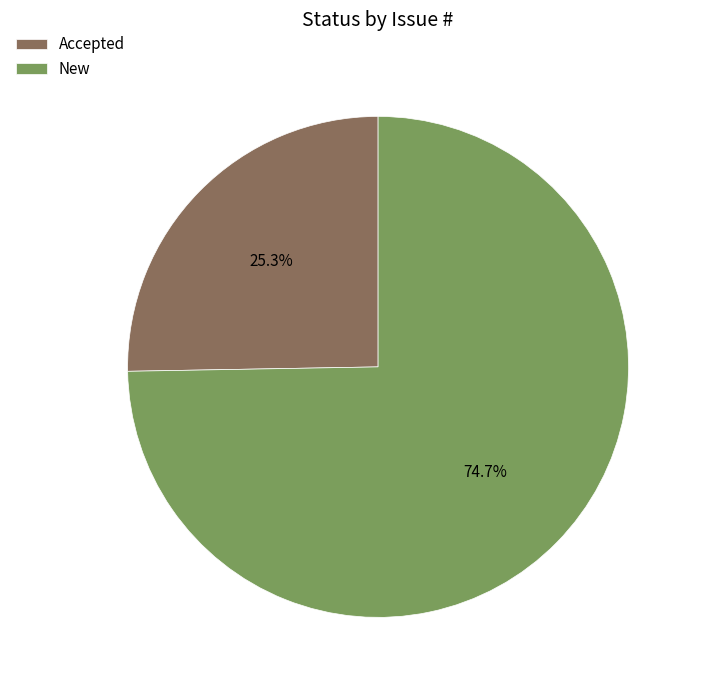

Rank the categories by value from highest to lowest.

New, Accepted